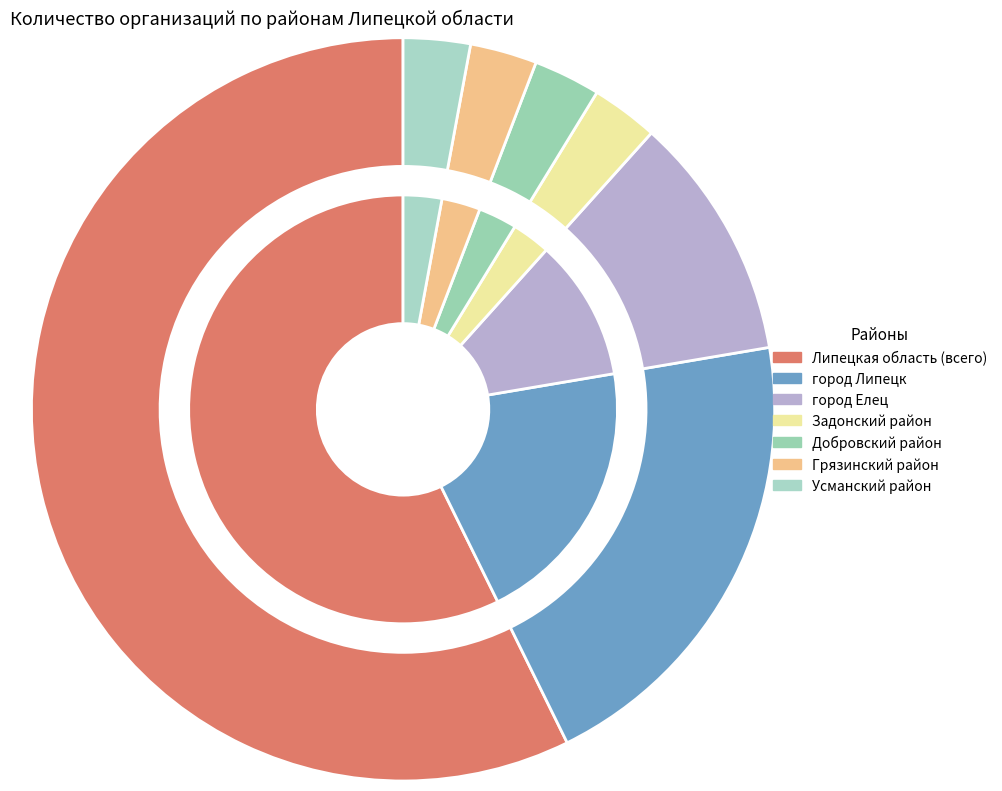

What percentage is the Грязинский муниципальный район slice, to the nearest percent?

3%